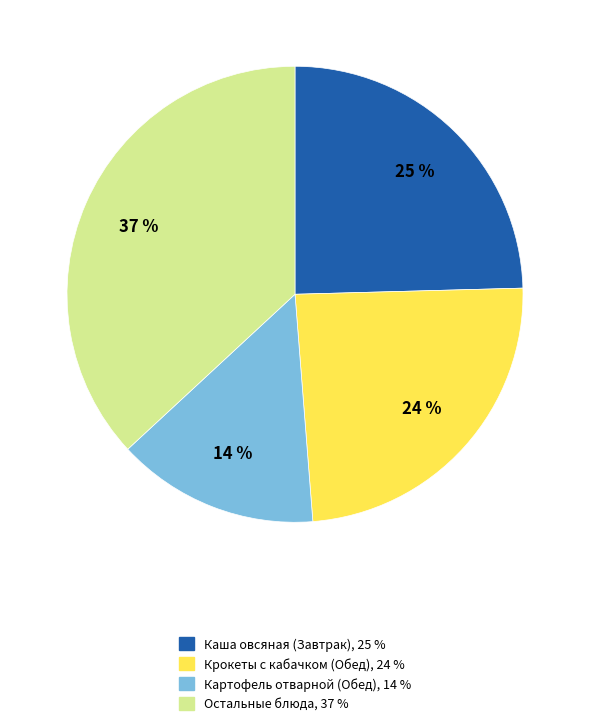

How many slices are in this pie chart?

4